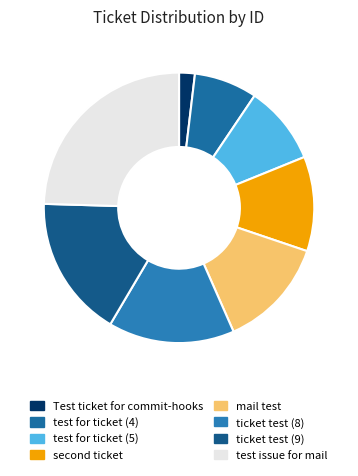

What is the smallest slice in the pie chart?

Test ticket for commit-hooks